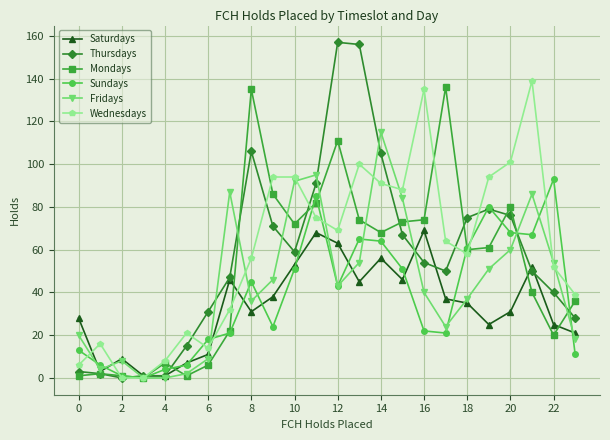

What is the greatest value displayed?

157